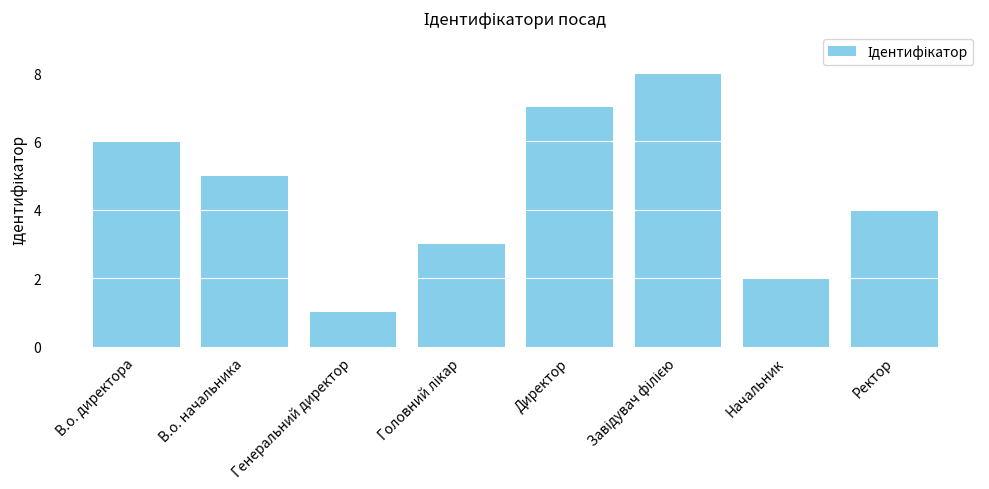

What is the value of the 1st bar from the left?

6